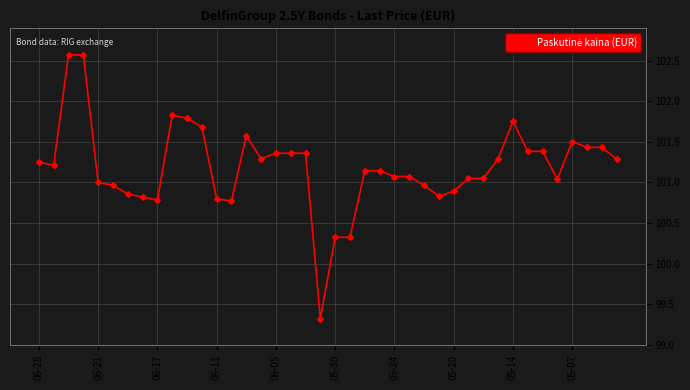

What is the sum of all values?

4047.5